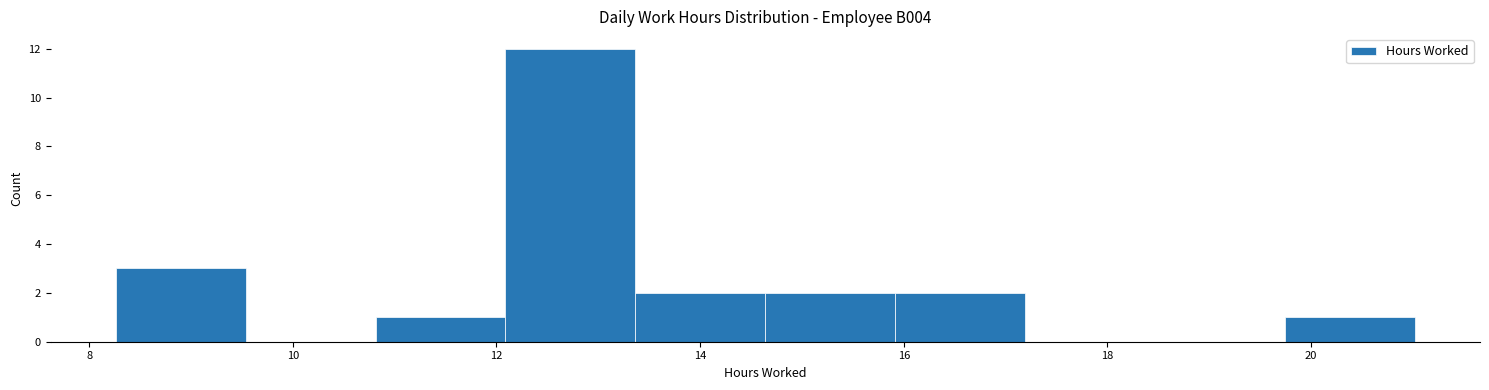

Reading left to right, list every bar in this chart as the range it spans on the x-axis followed by its height. Neither the bar edges nor the heights are printed on the chart, so give them approximately, as read against the axes.

8.2 to 9.6: 3
9.6 to 10.8: 0
10.8 to 12.0: 1
12.0 to 13.4: 12
13.4 to 14.6: 2
14.6 to 16.0: 2
16.0 to 17.2: 2
17.2 to 18.4: 0
18.4 to 19.8: 0
19.8 to 21.0: 1